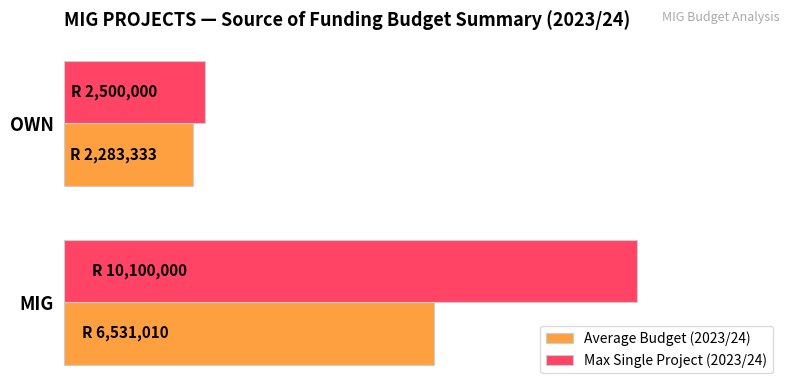

What are all the series names shown in the legend?

Average Budget (2023/24), Max Single Project (2023/24)